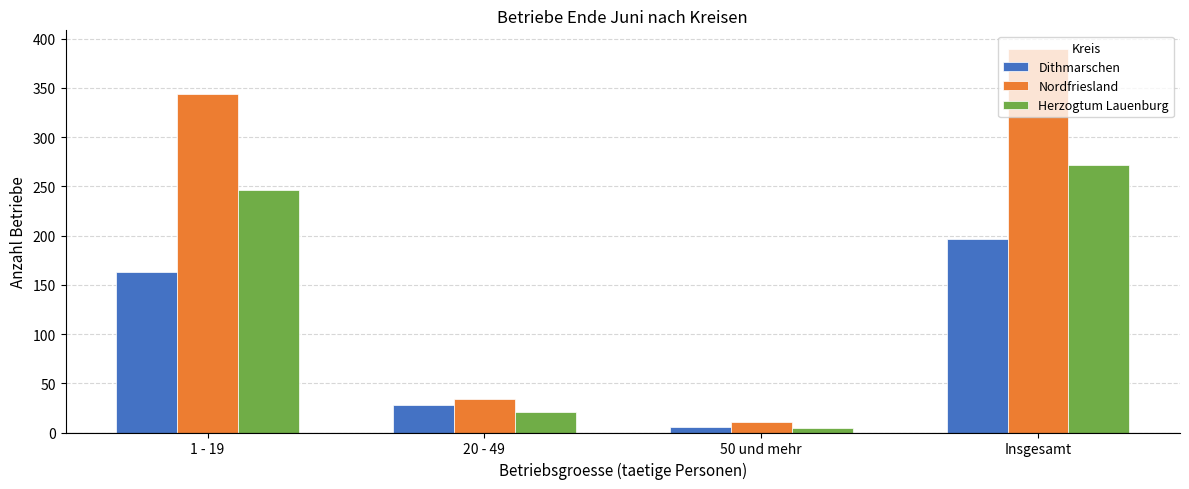

Rank the series at Insgesamt from highest to lowest value.

Nordfriesland, Herzogtum Lauenburg, Dithmarschen